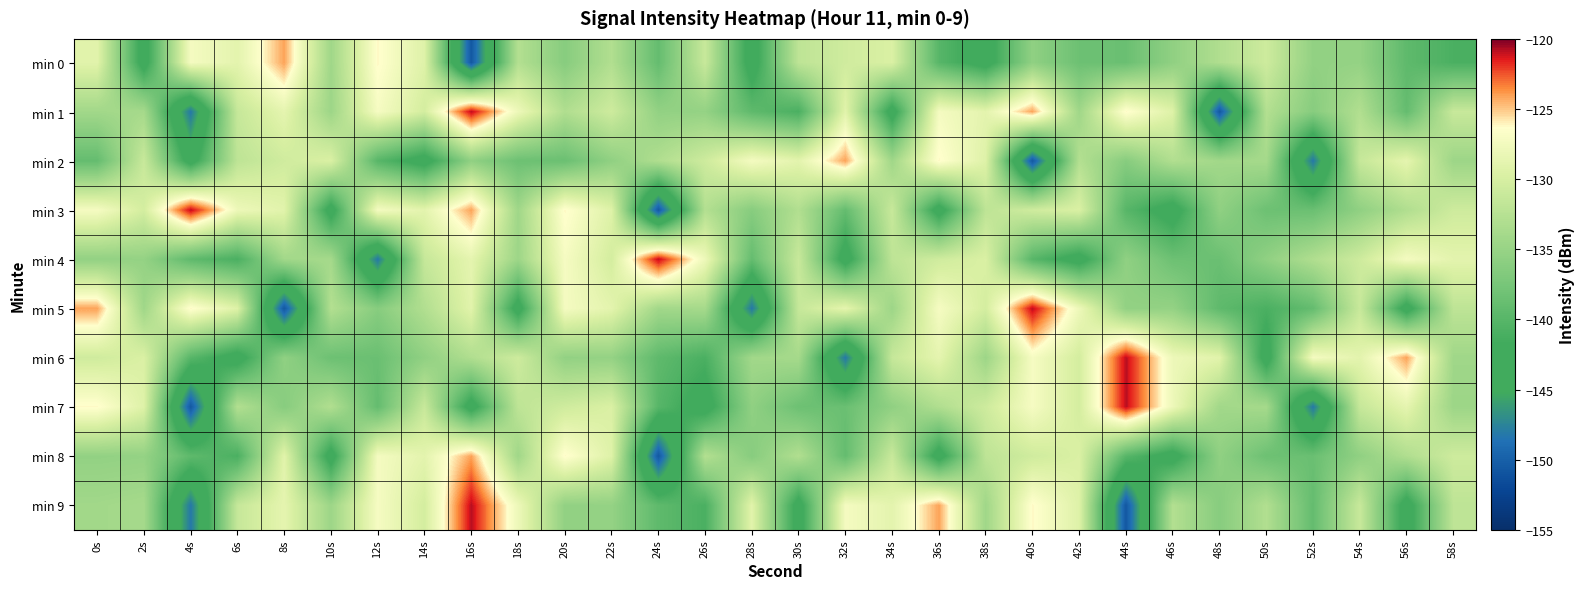

Which series changed the most between 48s and 50s?

min 1